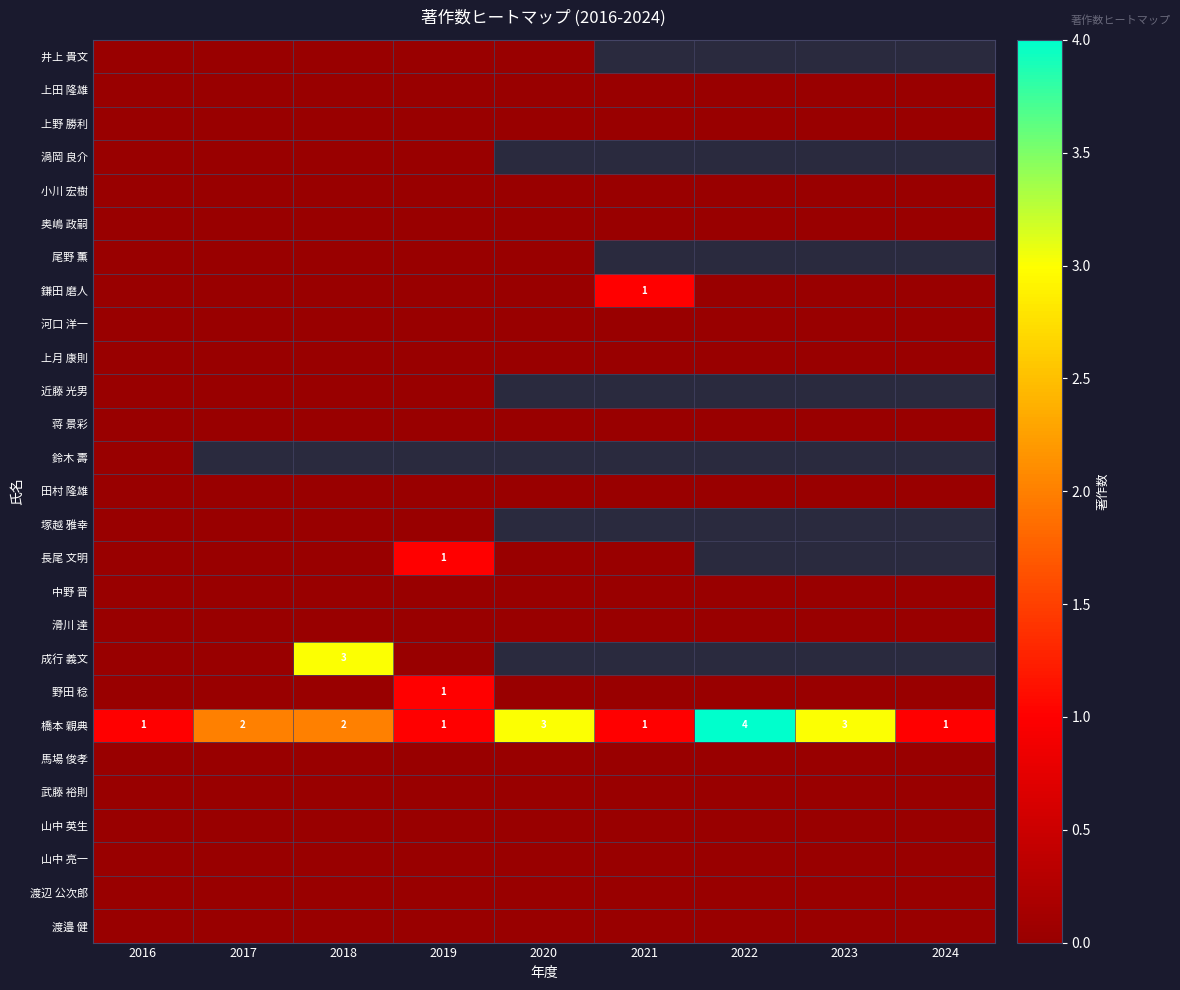

Rank the series by their maximum value, from highest to lowest.

橋本 親典, 成行 義文, 鎌田 磨人, 長尾 文明, 野田 稔, 井上 貴文, 上田 隆雄, 上野 勝利, 渦岡 良介, 小川 宏樹, 奥嶋 政嗣, 尾野 薫, 河口 洋一, 上月 康則, 近藤 光男, 蒋 景彩, 鈴木 壽, 田村 隆雄, 塚越 雅幸, 中野 晋, 滑川 達, 馬場 俊孝, 武藤 裕則, 山中 英生, 山中 亮一, 渡辺 公次郎, 渡邉 健